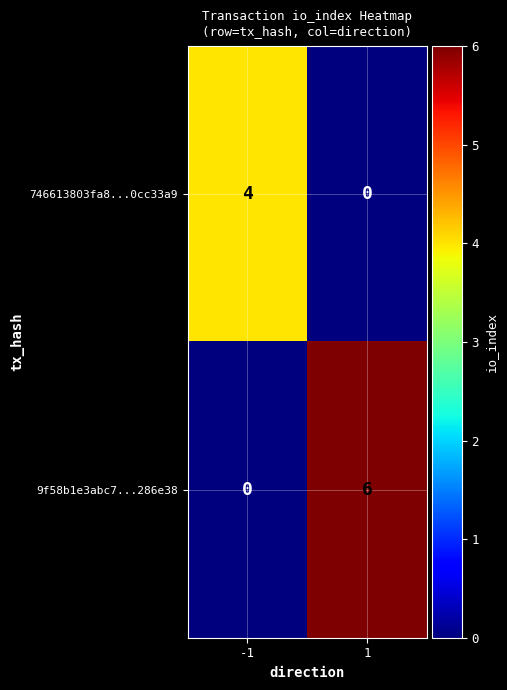

What is the sum of all 9f58b1e3abc7...286e38 values?

6